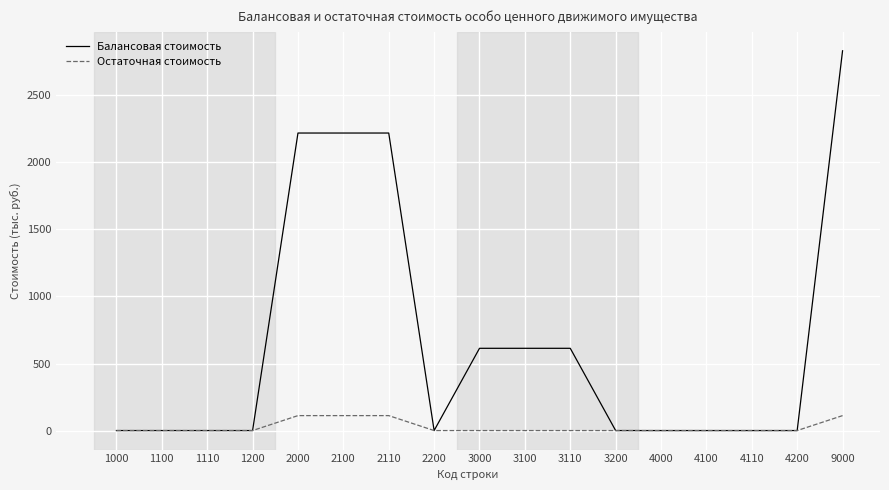

Which series has the widest spread of values?

Балансовая стоимость